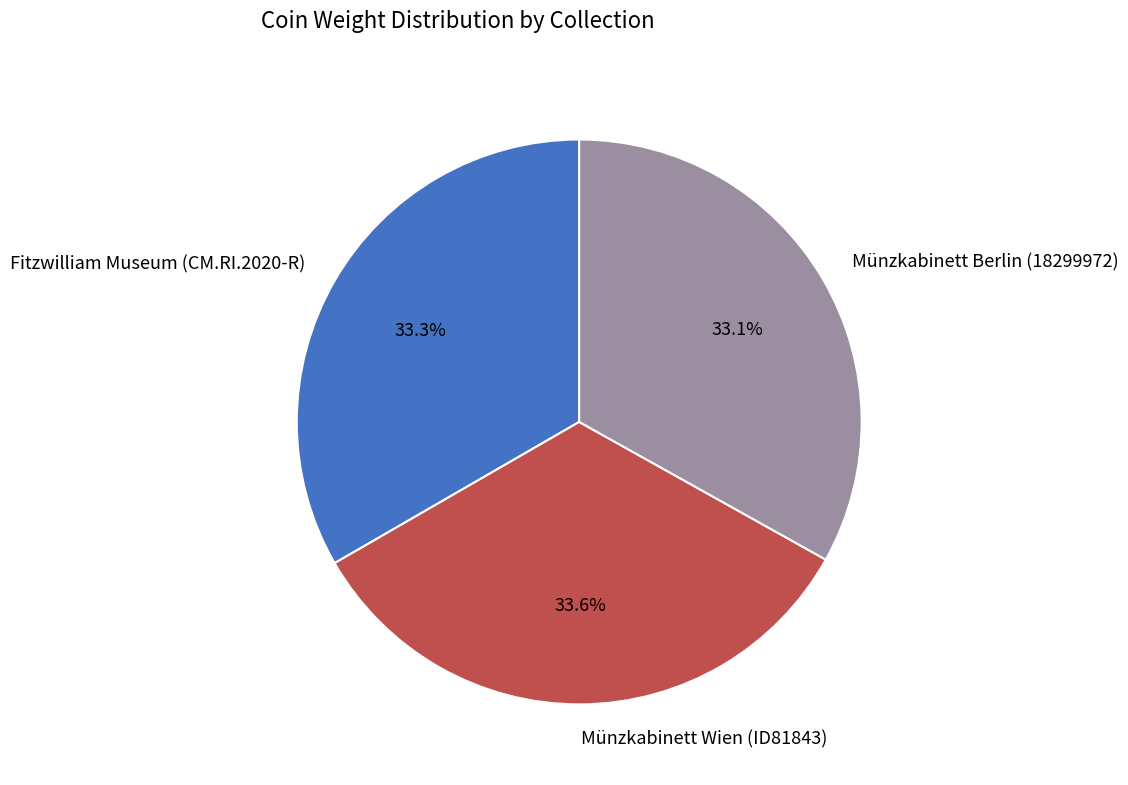

Combined, do Fitzwilliam Museum (CM.RI.2020-R) and Münzkabinett Wien (ID81843) account for over 50%?

Yes